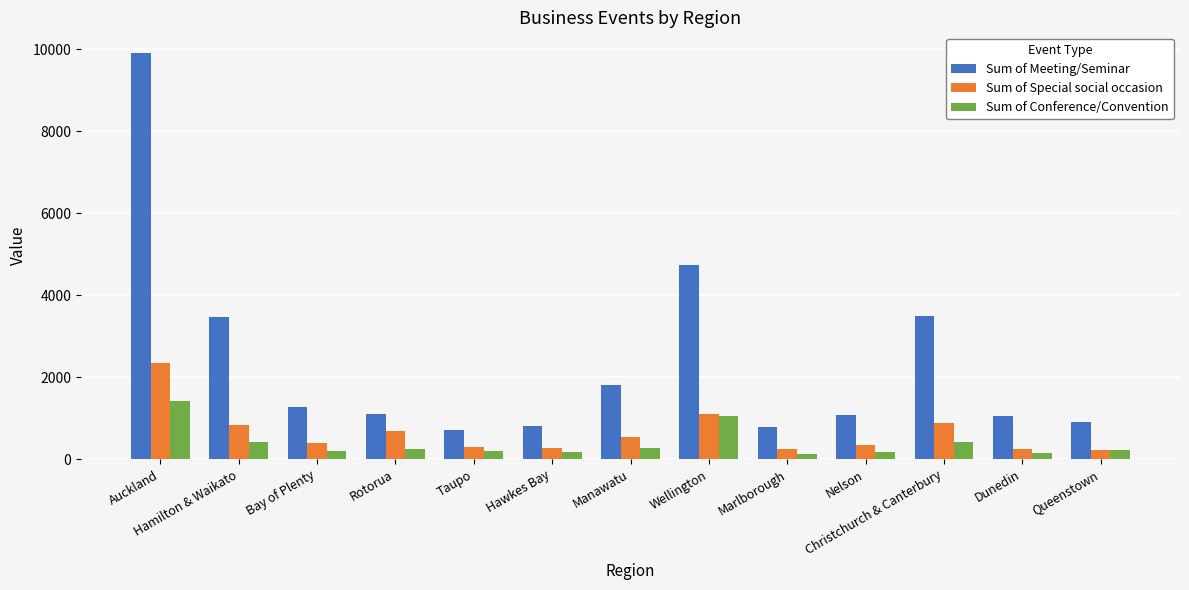

What is the sum of the Sum of Special social occasion values at Wellington and Taupo?

1409.0